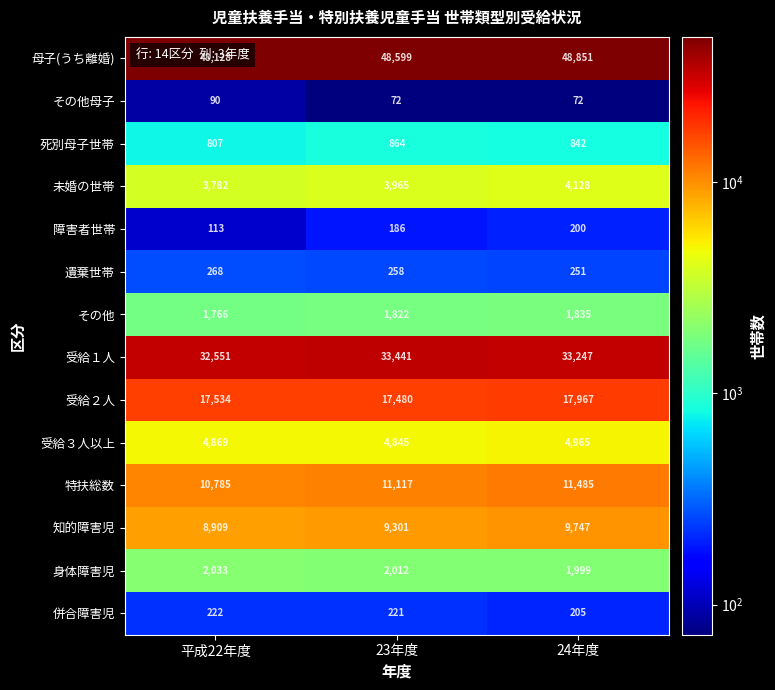

How many values in the その他 series are below 1822?

1